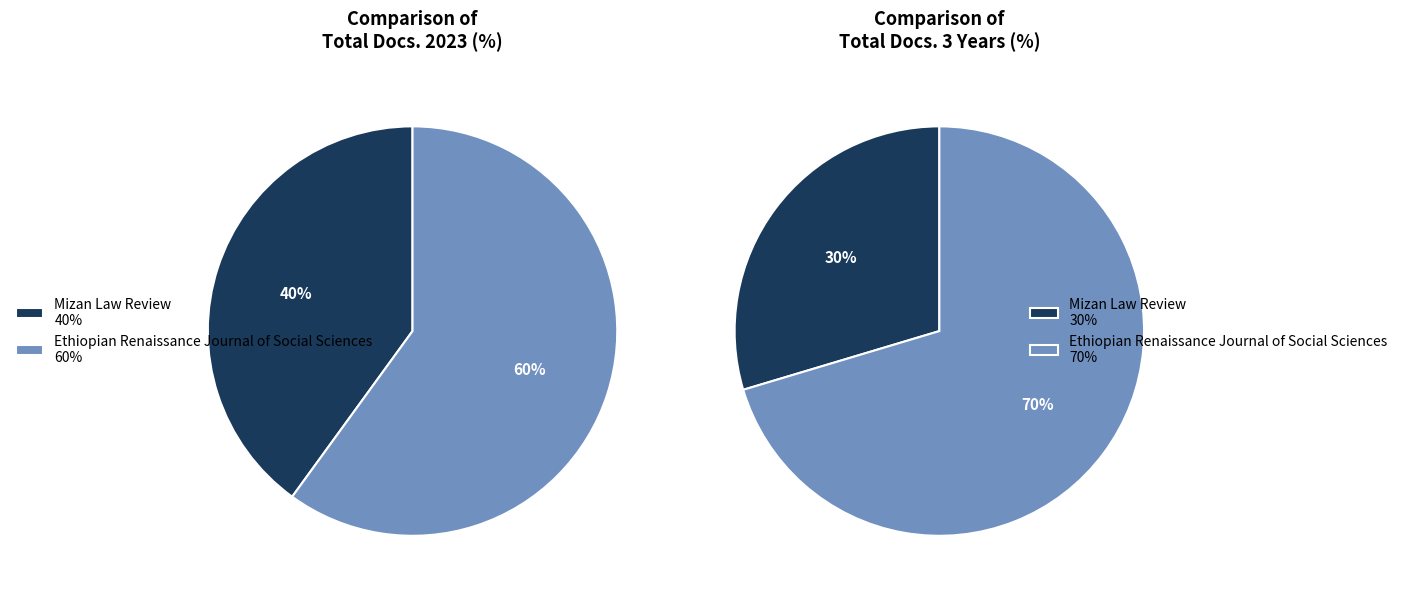

What is the total percentage of Mizan Law Review and Ethiopian Renaissance Journal of Social Sciences?

100.0%